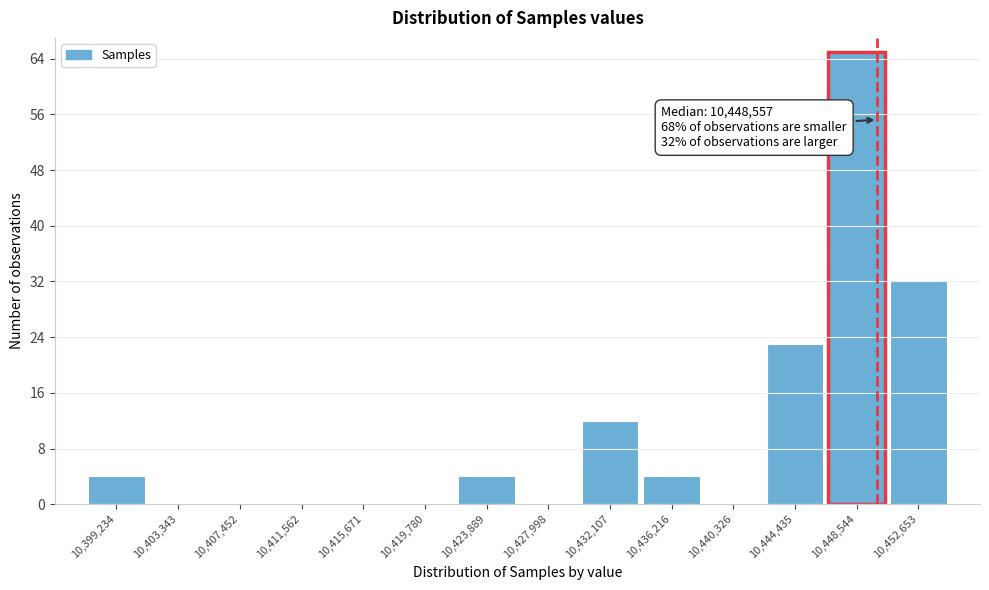

Which range on the x-axis has the tallest bar?

10446500 to 10450500